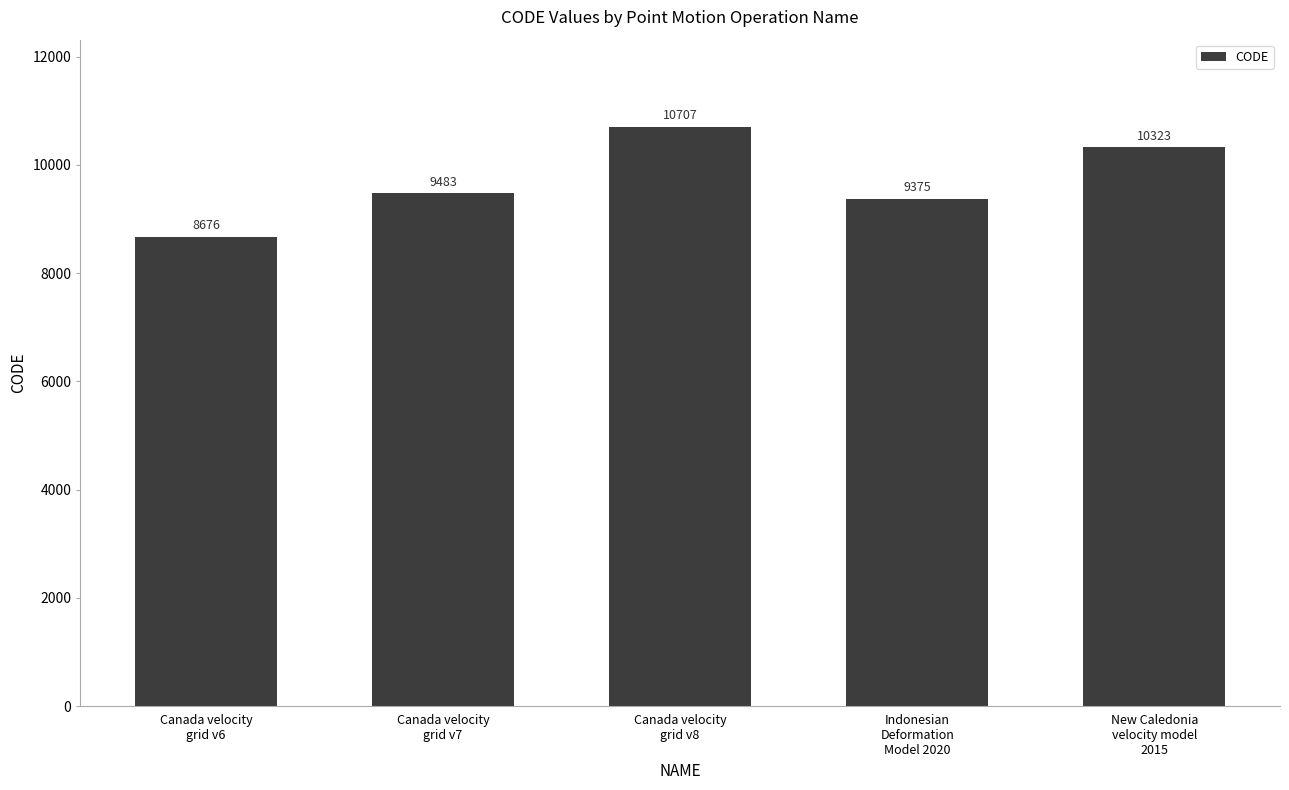

The value at New Caledonia
velocity model
2015 is 10323. True or false?

True